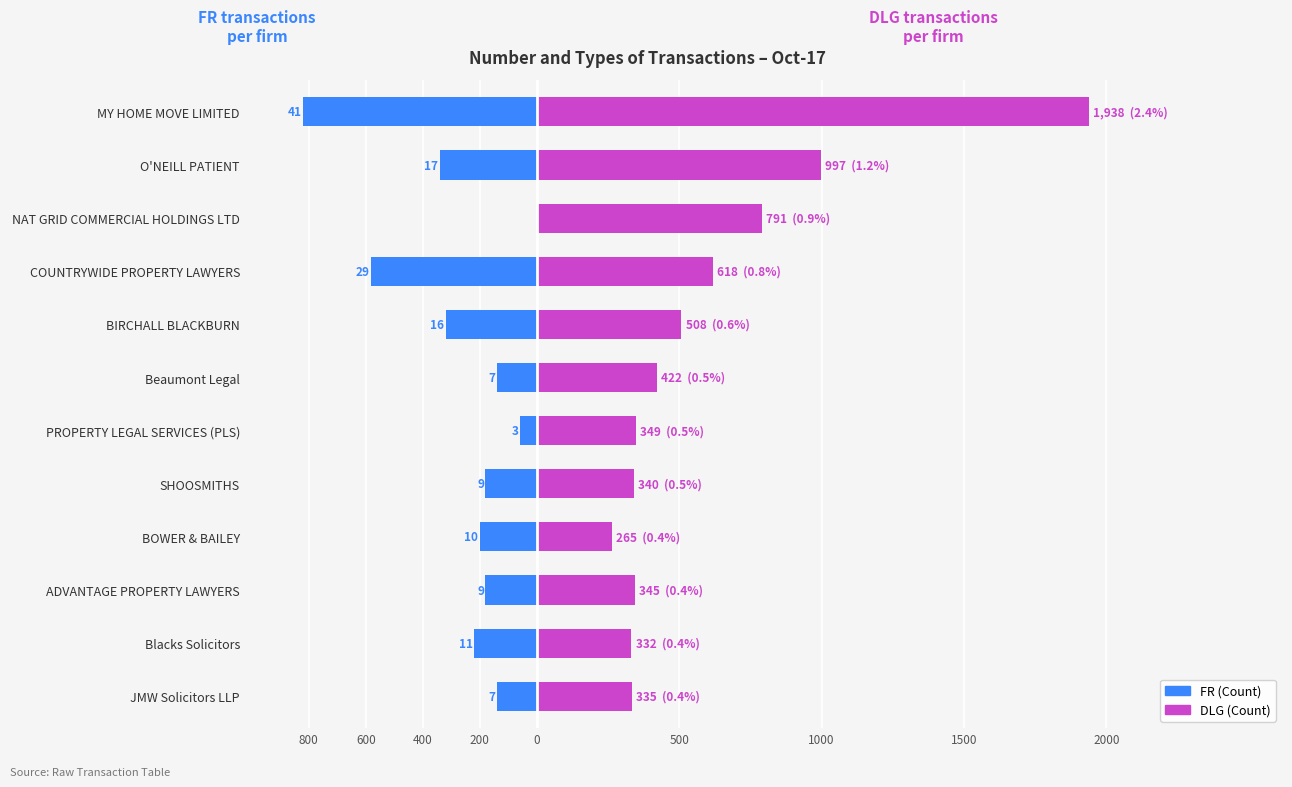

What is the difference between the second highest and minimum values in the DLG (Count) series?

732